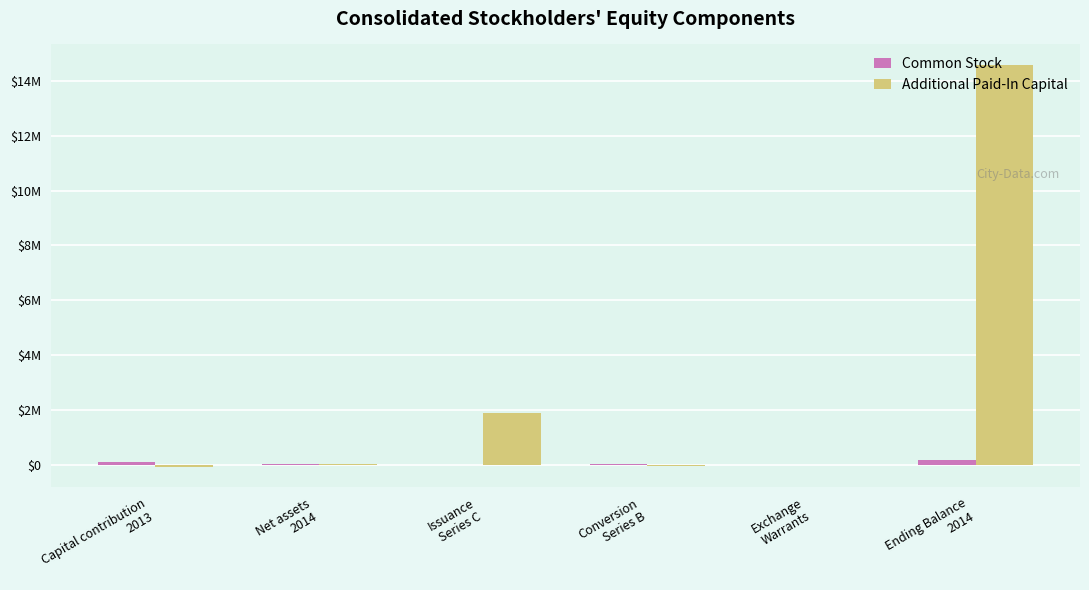

Where is Common Stock nearest to the value 76643?

Capital contribution
2013